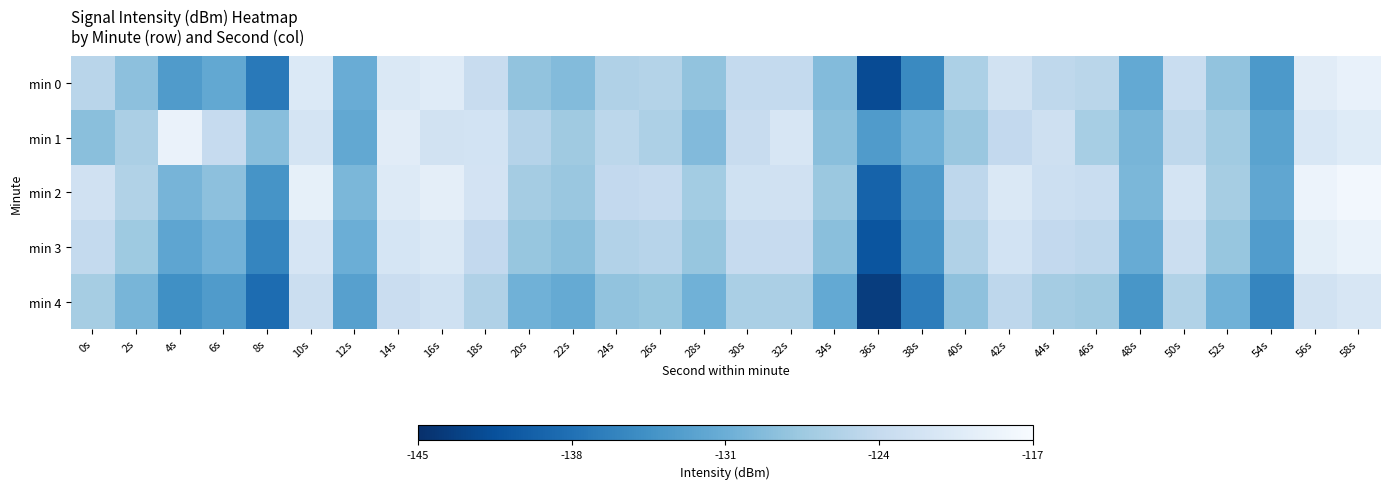

Which has a higher value, 12s or 18s?

18s